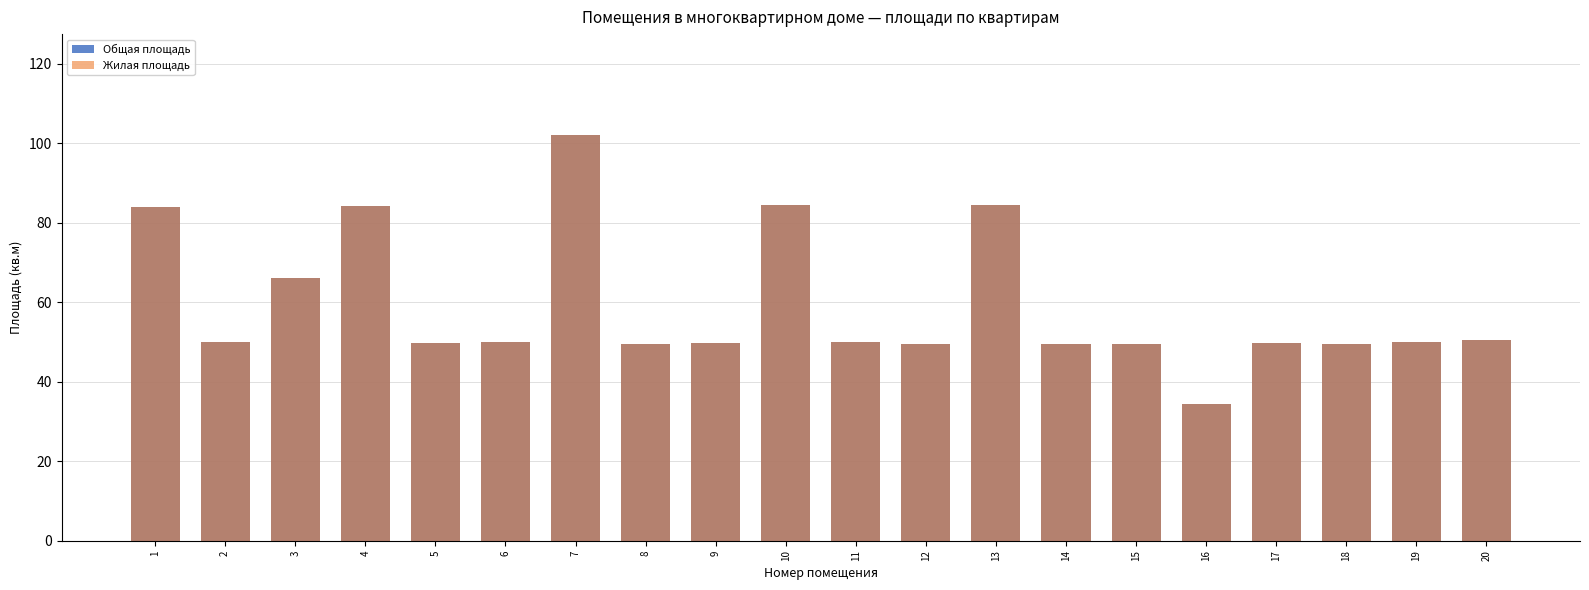

The Жилая площадь series shows 49.8 at 17. True or false?

True